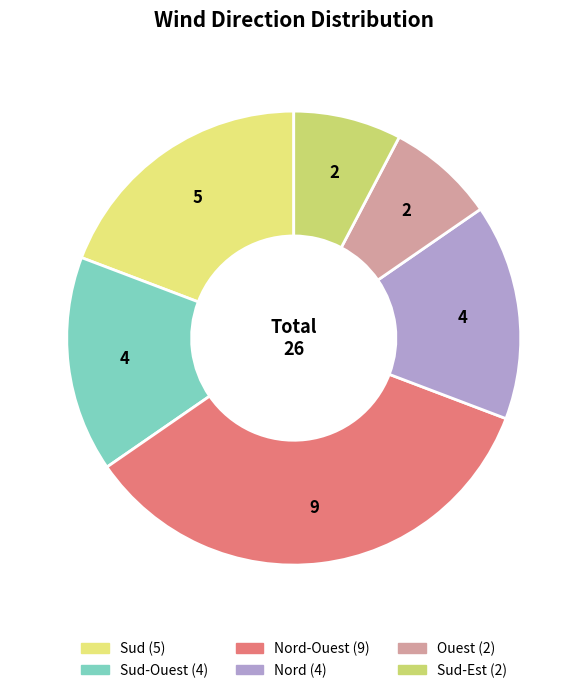

How many segments does this pie chart have?

6